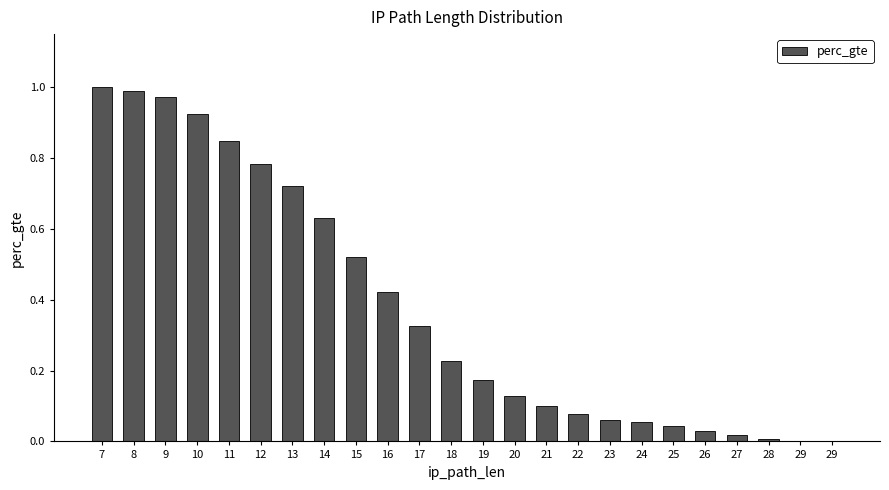

How many series are shown in this chart?

1